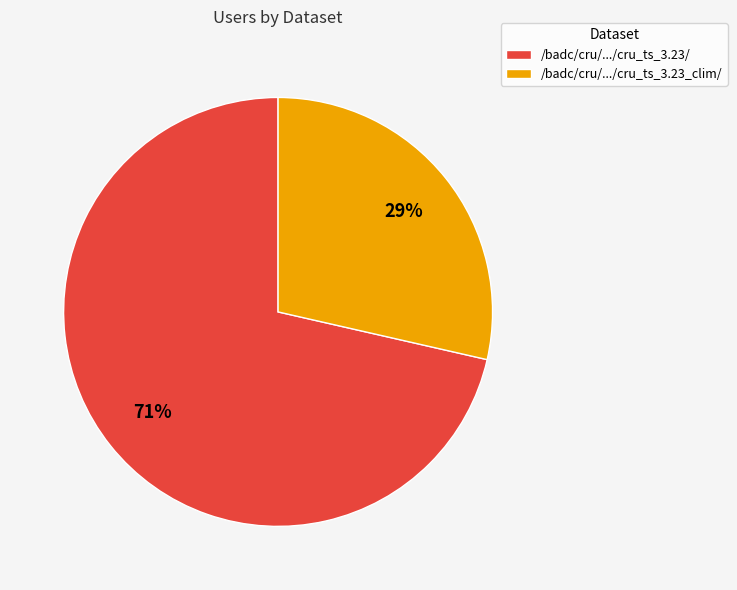

How many slices are in this pie chart?

2